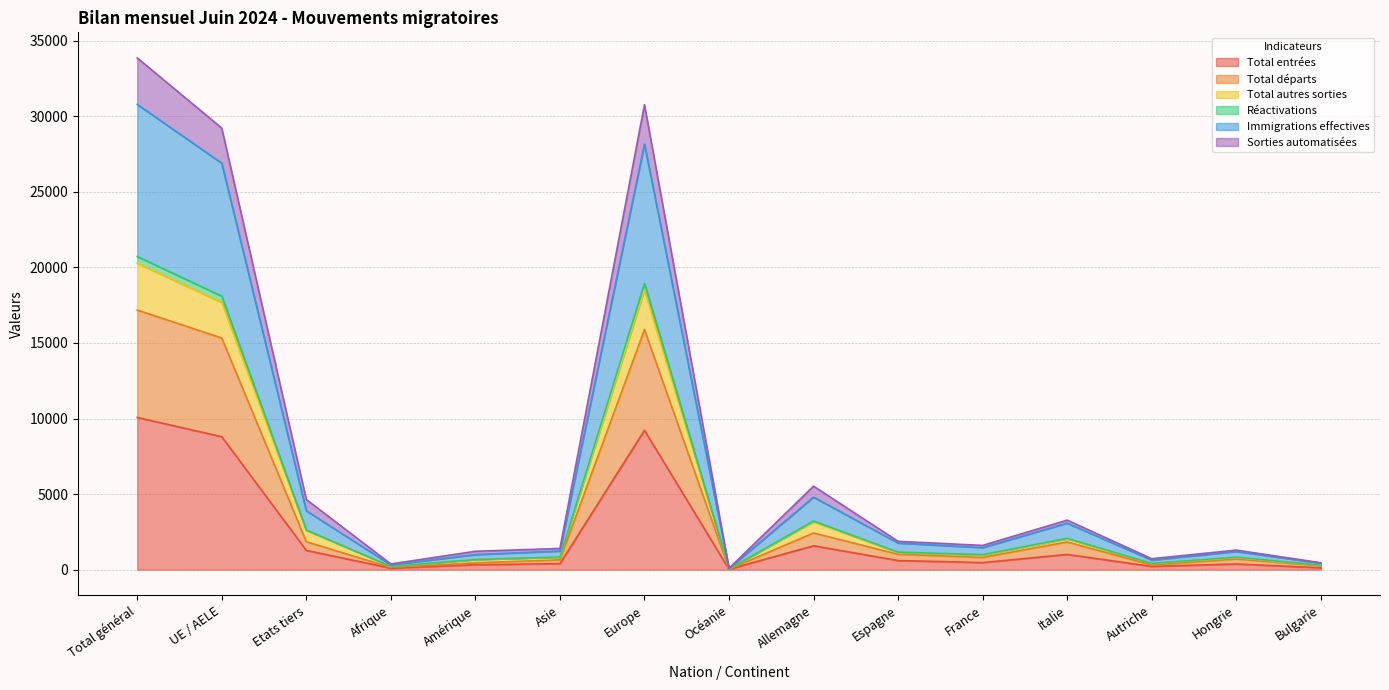

Which label corresponds to the largest value in the chart?

Total général